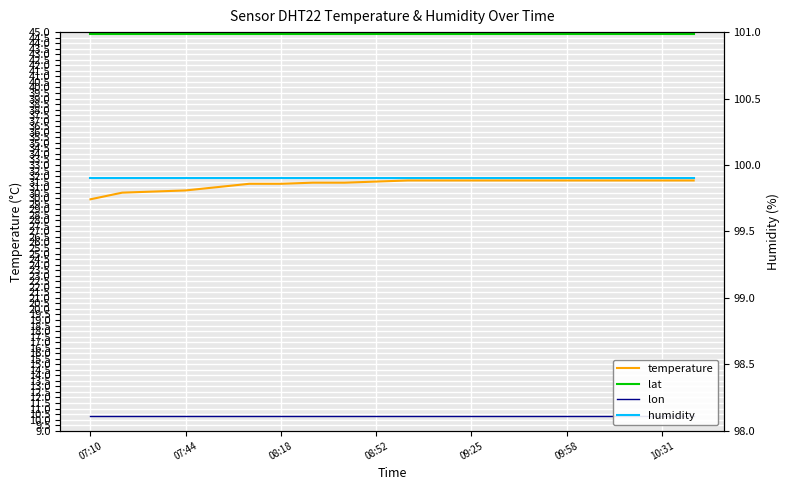

True or false: temperature and humidity cross at least once.

False